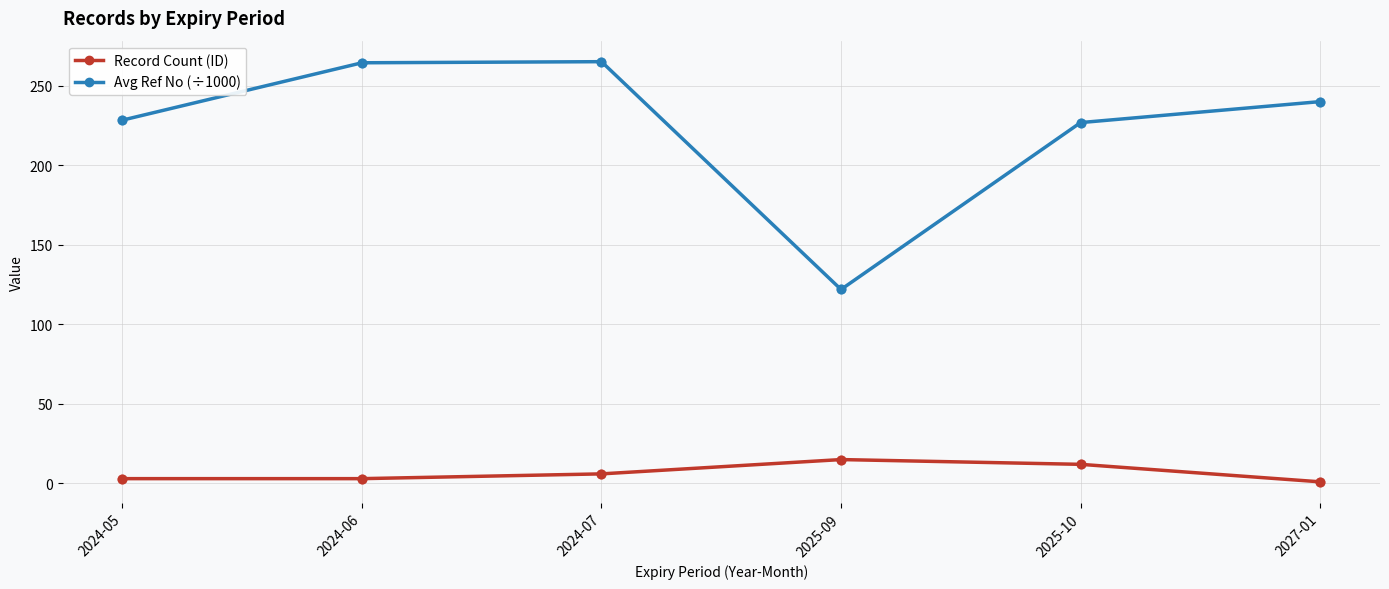

Which series has the largest total across all categories?

Avg Ref No (÷1000)